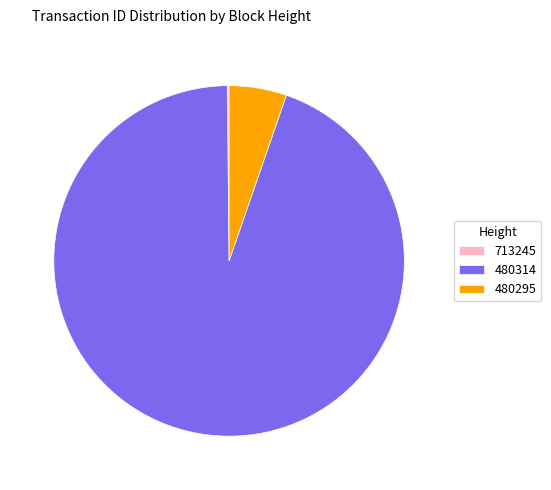

Does any single category account for the majority?

Yes